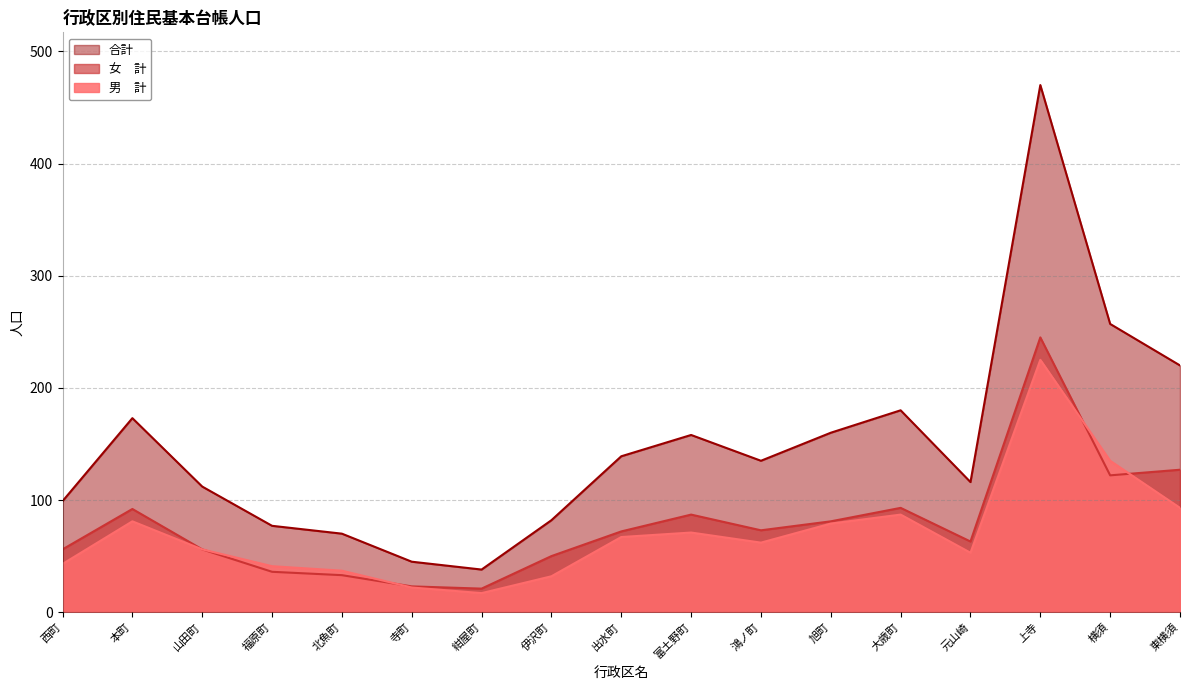

What is the label of the 15th point from the right?

山田町